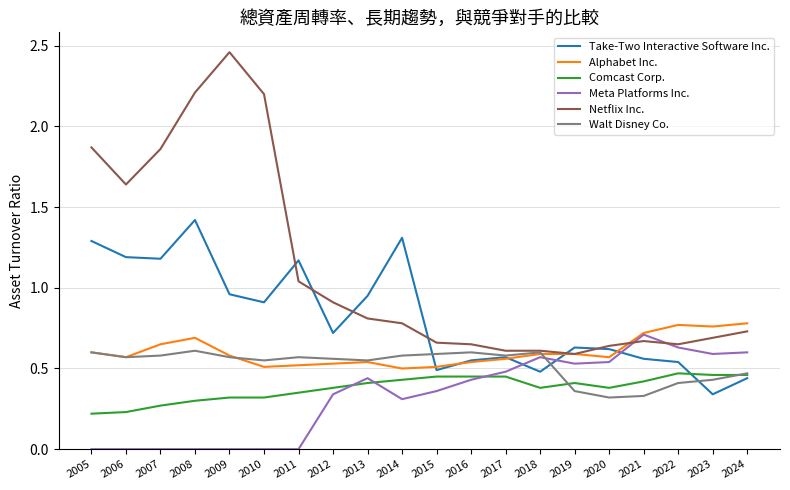

The value of Meta Platforms Inc. at 2024 is 1.1. True or false?

False